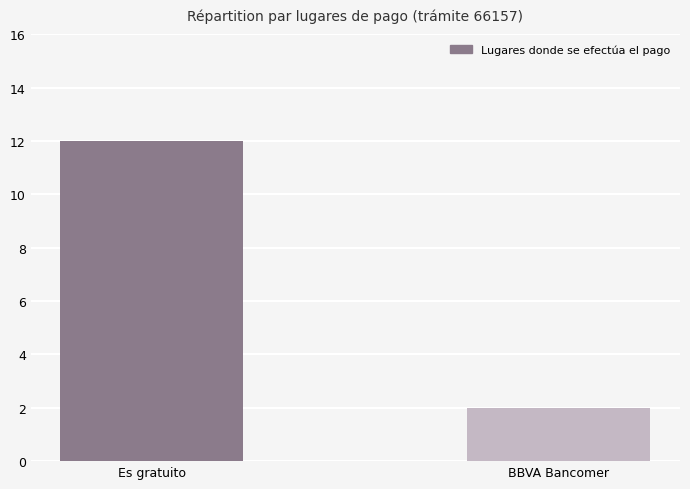

What is the ratio of the value at Es gratuito to the value at BBVA Bancomer?

6.0